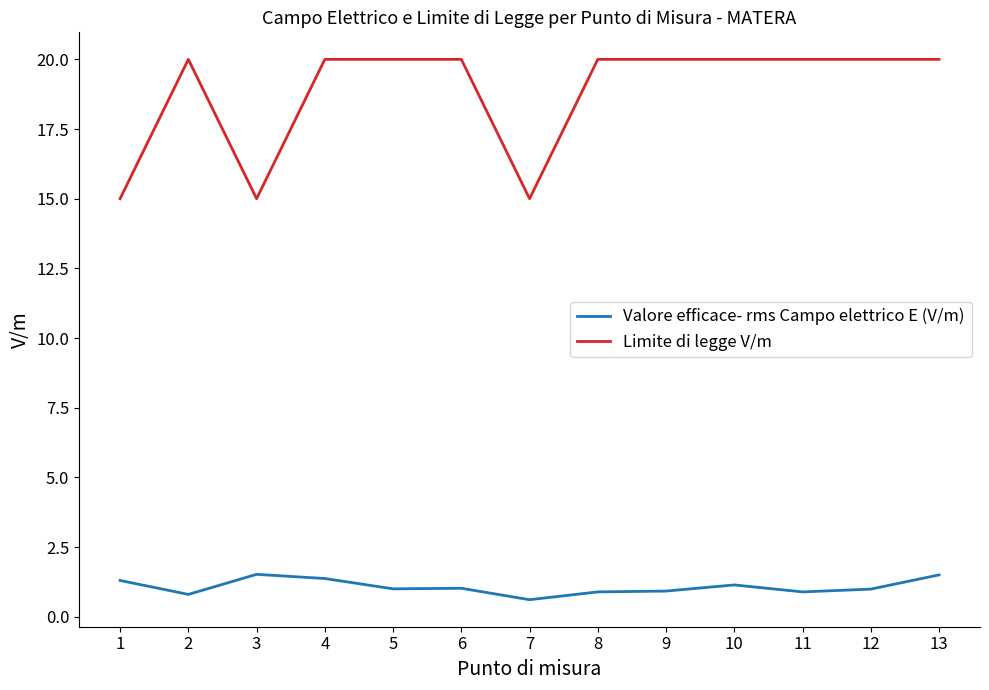

What is the greatest value displayed?

20.0